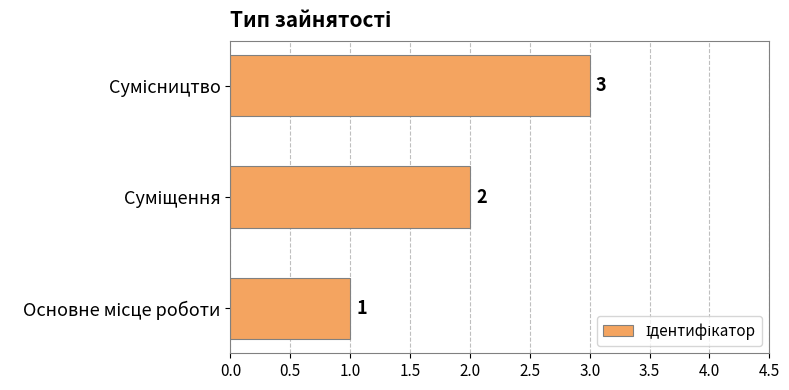

Does the chart contain any negative values?

No